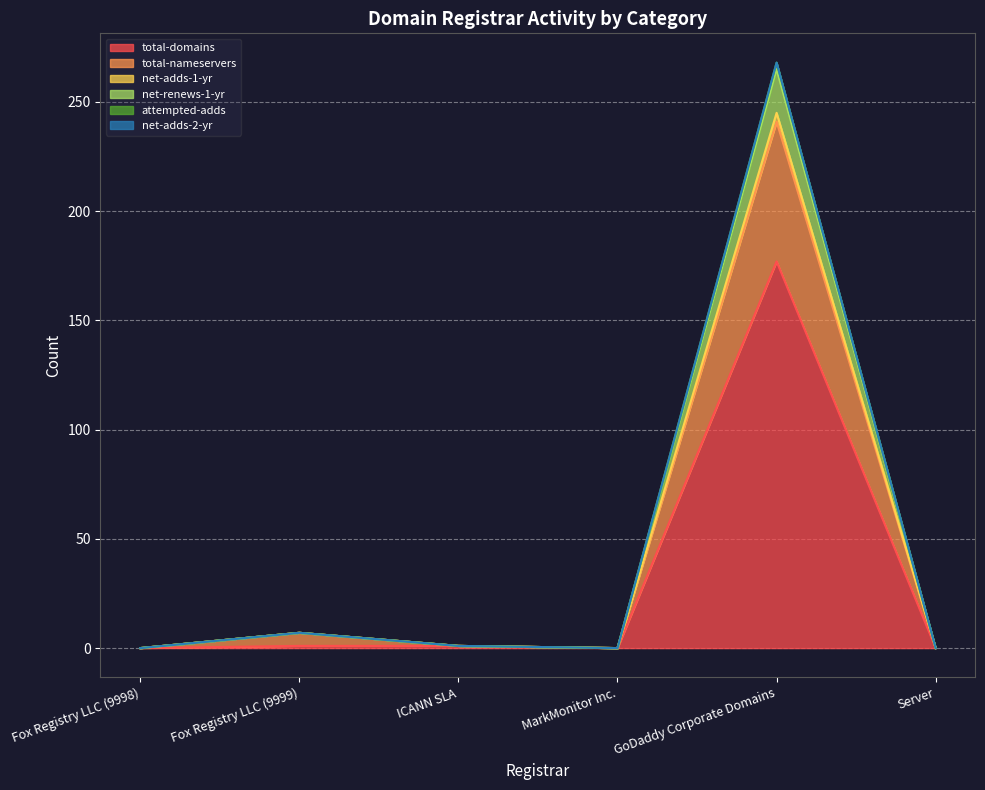

At which label does total-domains reach its peak?

GoDaddy Corporate Domains